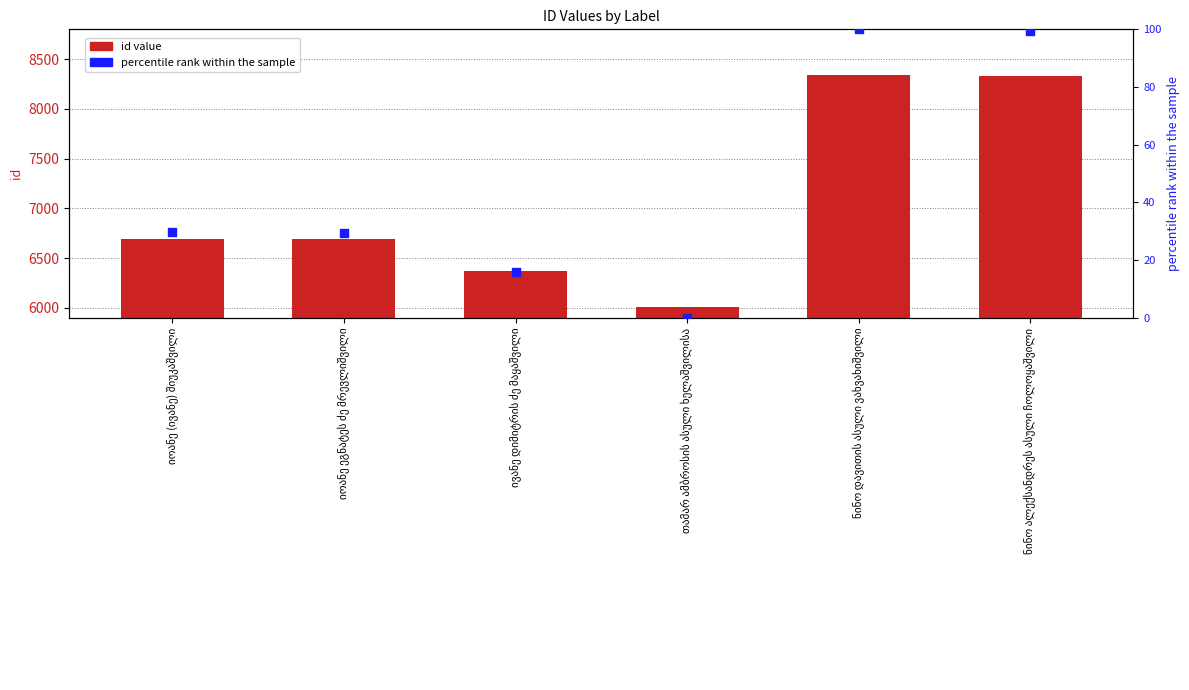

At how many categories does at least one series exceed 997?

6